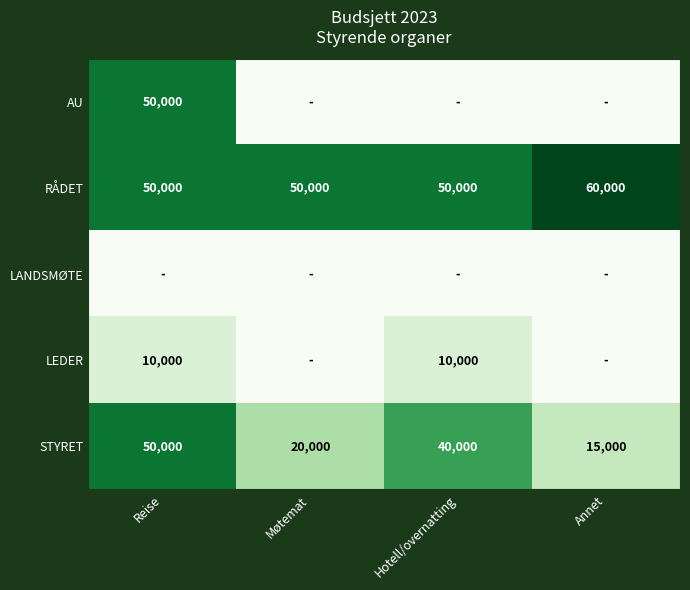

Between Annet and Hotell/overnatting, which is larger?

Annet